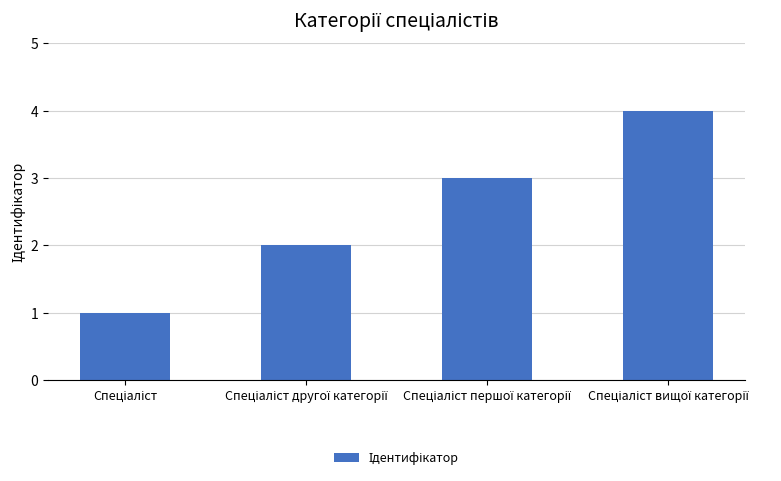

What is the difference between the maximum and minimum values?

3